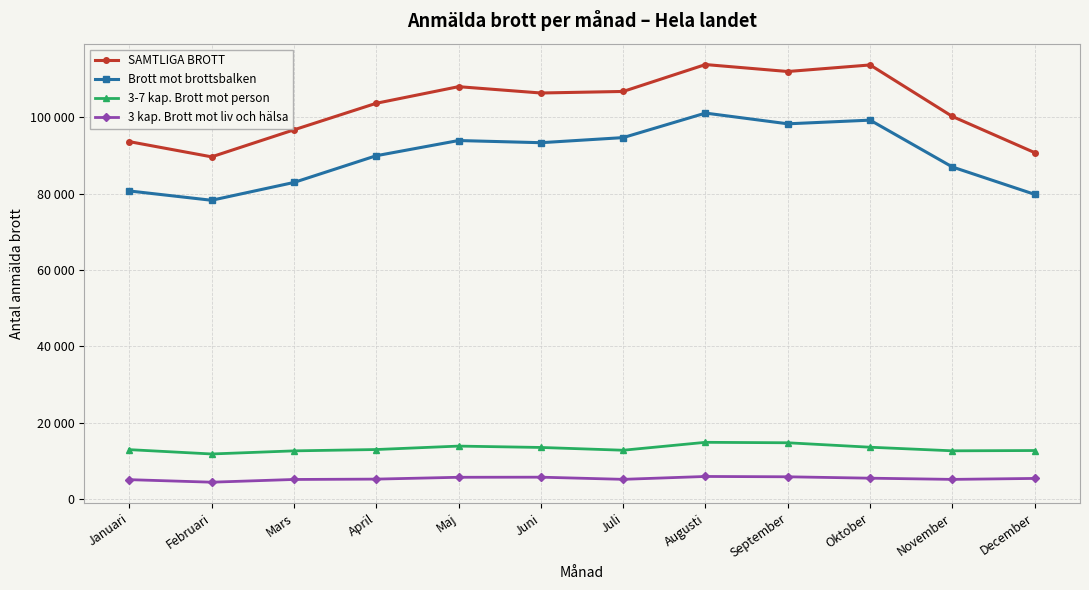

What are all the series names shown in the legend?

SAMTLIGA BROTT, Brott mot brottsbalken, 3-7 kap. Brott mot person, 3 kap. Brott mot liv och hälsa